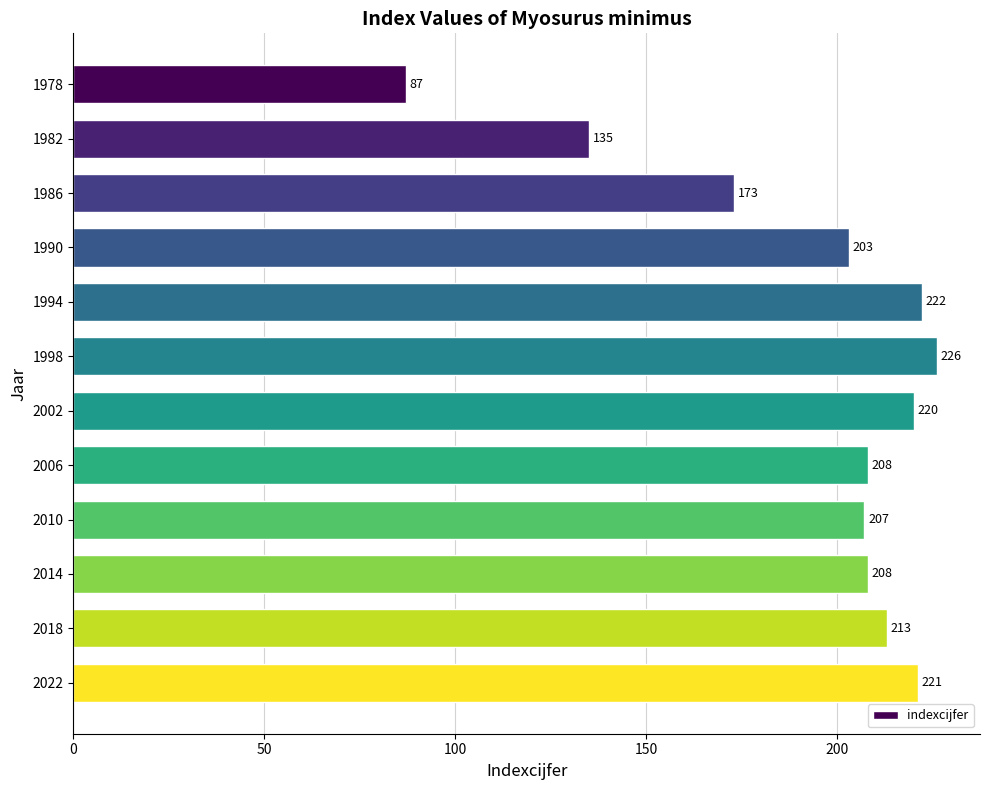

Reading top to bottom, extract all data points from this chart.

87	135	173	203	222	226	220	208	207	208	213	221